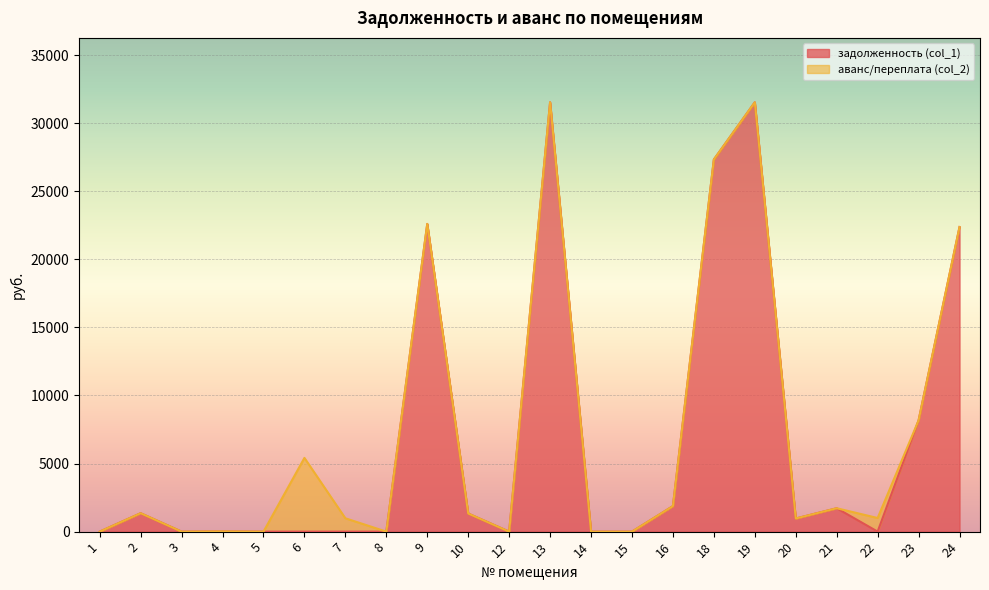

What is the sum of the values at 20 and 7?

964.5